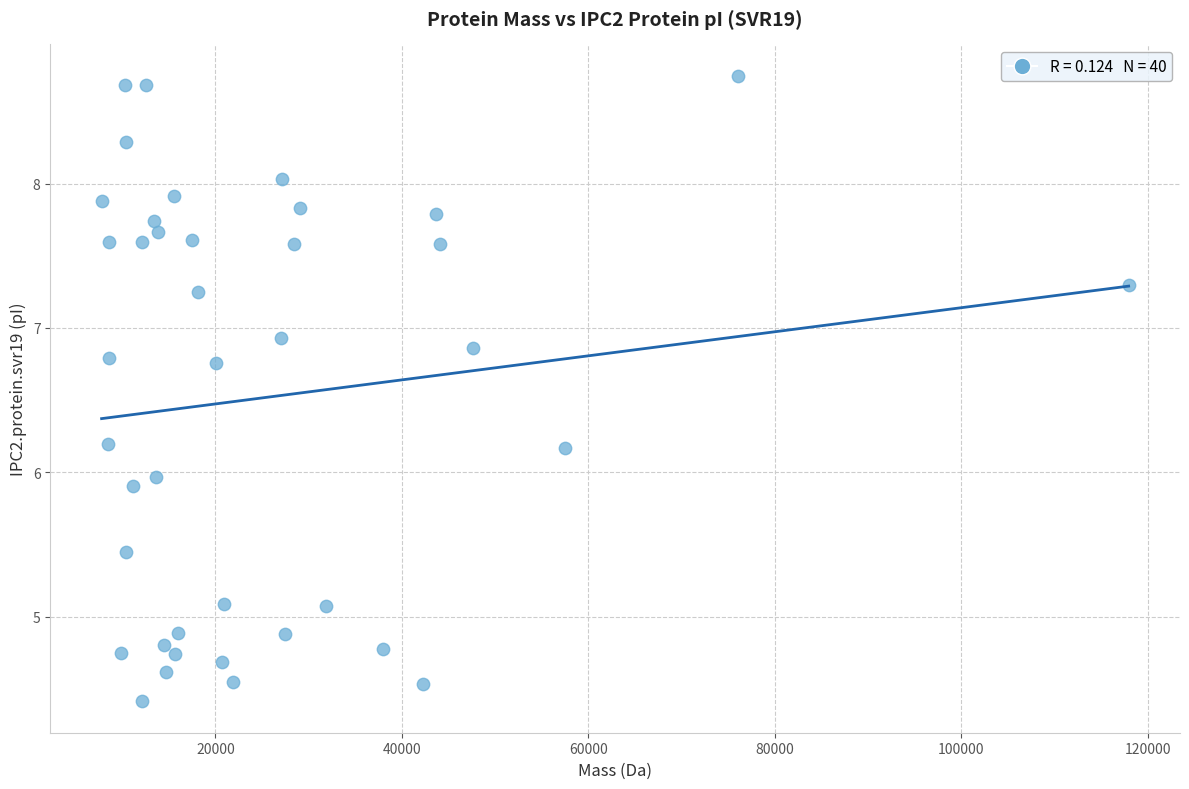

What is the range of Y values (max minus min)?

4.3